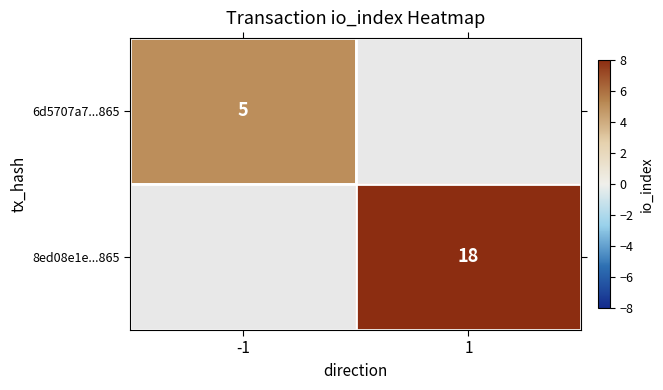

Is the value of 8ed08e1e...865 at 1 greater than the value of 6d5707a7...865 at -1?

Yes